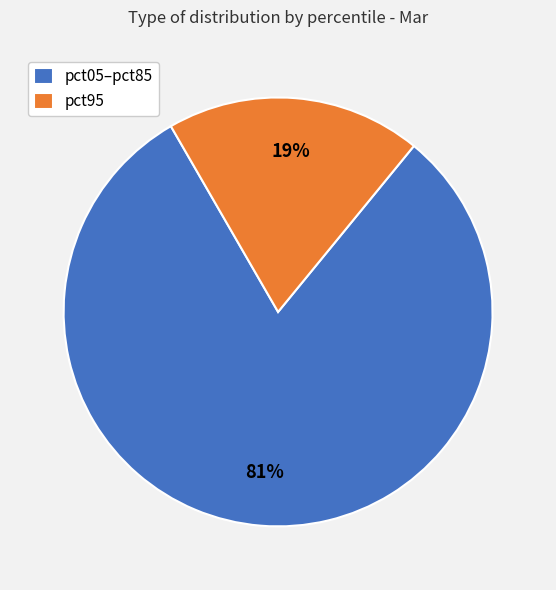

True or false: pct05–pct85 accounts for 81% of the total.

True